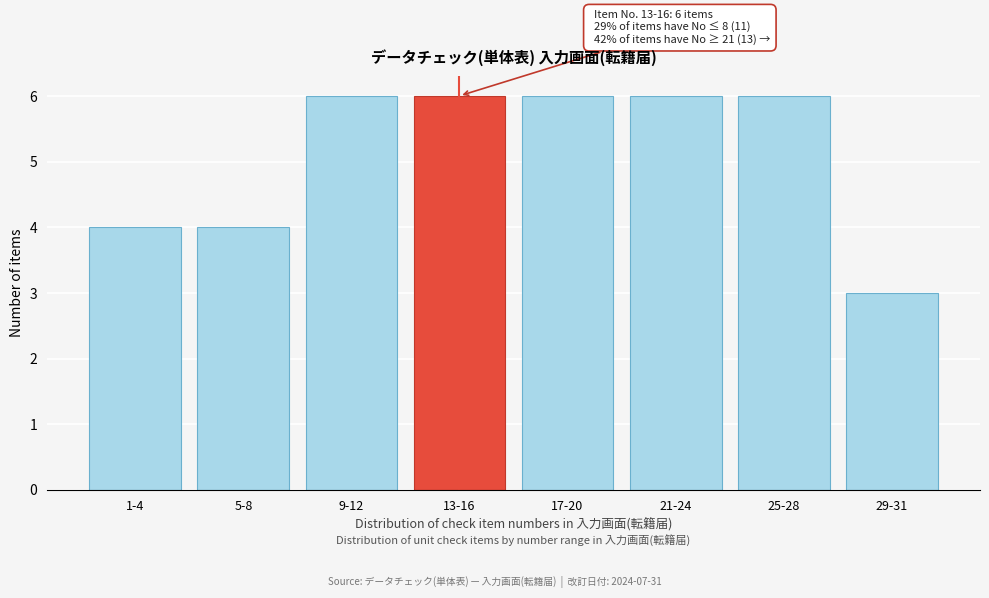

Reading left to right, transcribe all the data shown in this chart.

1-4=4	5-8=4	9-12=6	13-16=6	17-20=6	21-24=6	25-28=6	29-31=3